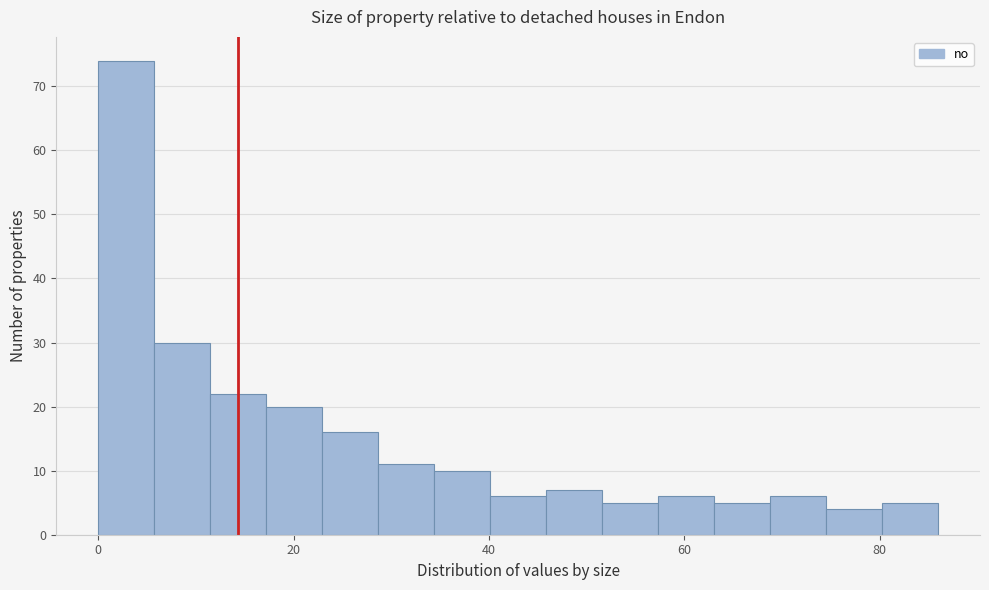

Read against the x-axis, roughly where is the centre of the tallest bar?

2